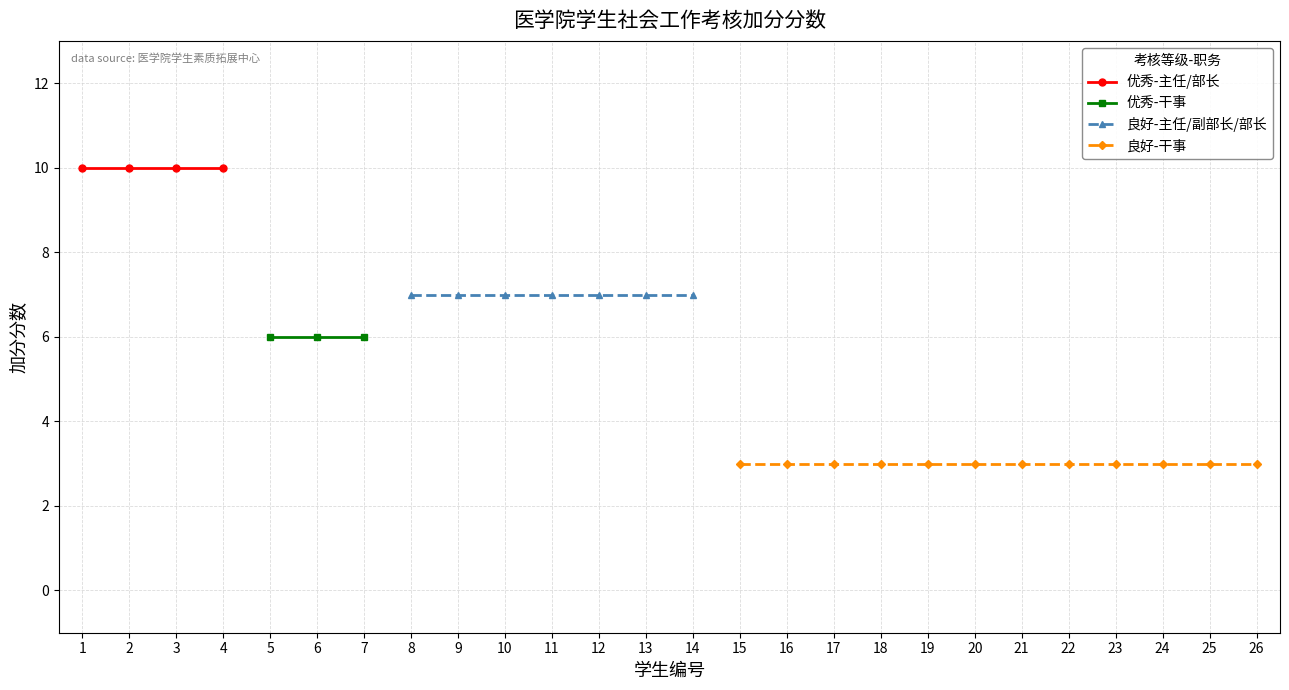

True or false: 良好-干事 has more than 1 points higher than both neighbors.

False